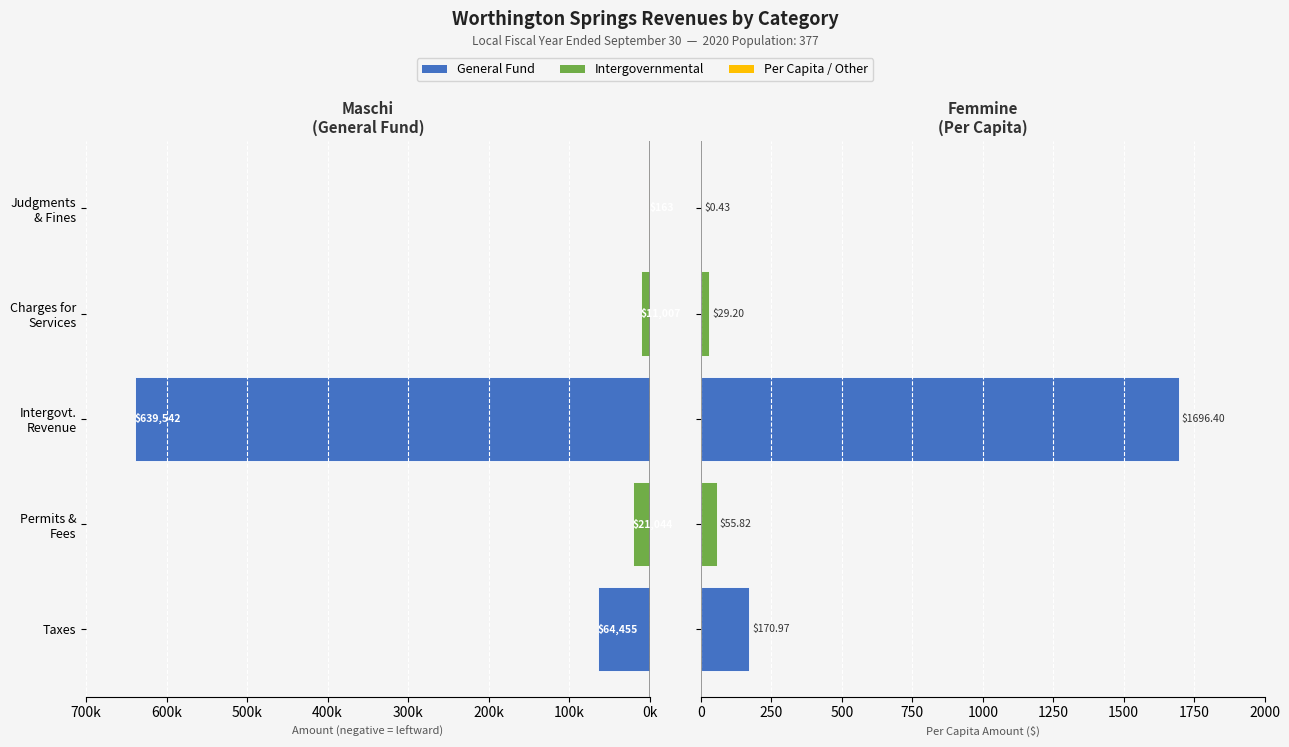

What is the highest value of the Per Capita ($) series?

1696.4